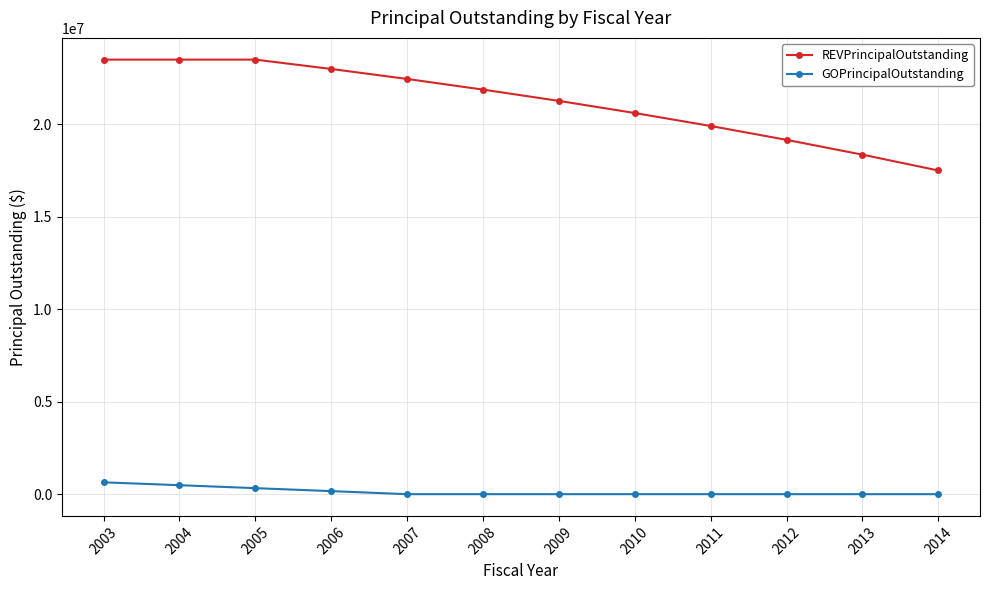

What is the greatest value displayed?

23480000